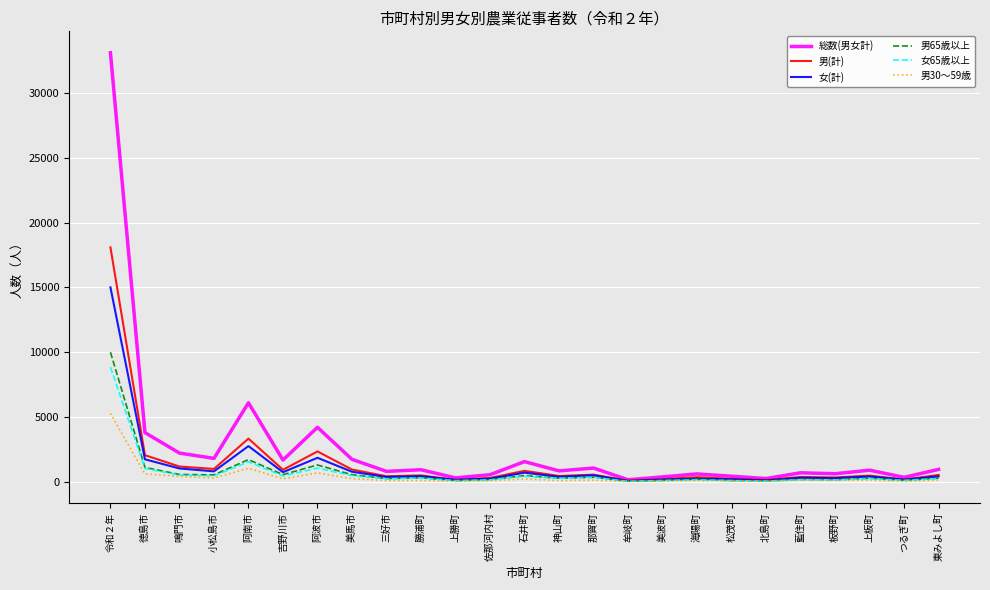

Which series changed the most between 阿波市 and 牟岐町?

総数(男女計)